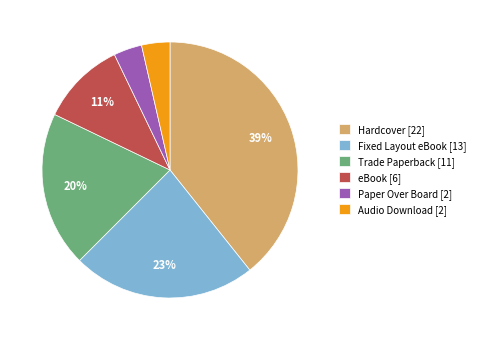

To the nearest percent, what is the average slice percentage?

17%